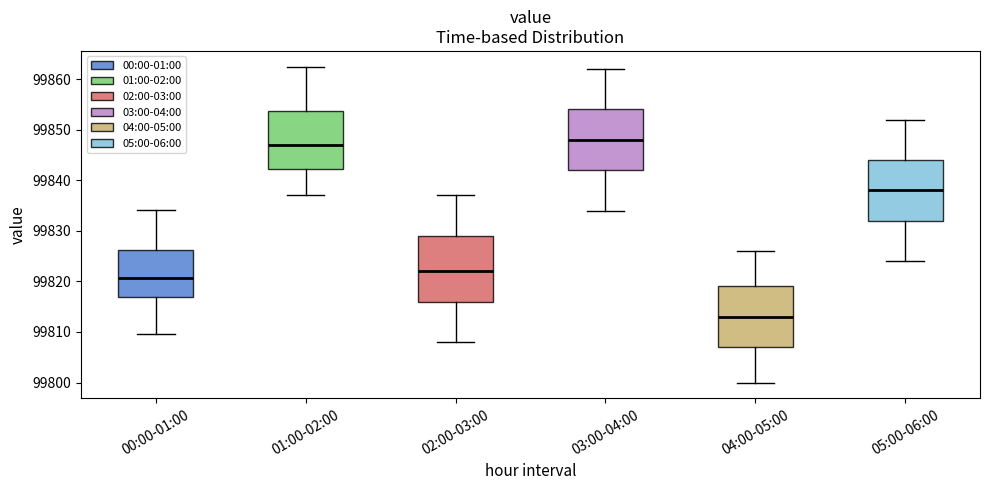

Reading left to right, transcribe this box plot: for each box, give where its median line is, the range the box spans, and where its two whiskers end, as read against the y-axis. The values are not printed on the chart, so give them approximately, as read against the axis.

00:00-01:00: median 99821, box 99817 to 99826, whiskers 99810 to 99834
01:00-02:00: median 99847, box 99842 to 99854, whiskers 99837 to 99862
02:00-03:00: median 99822, box 99816 to 99829, whiskers 99808 to 99837
03:00-04:00: median 99848, box 99842 to 99854, whiskers 99834 to 99862
04:00-05:00: median 99813, box 99807 to 99819, whiskers 99800 to 99826
05:00-06:00: median 99838, box 99832 to 99844, whiskers 99824 to 99852